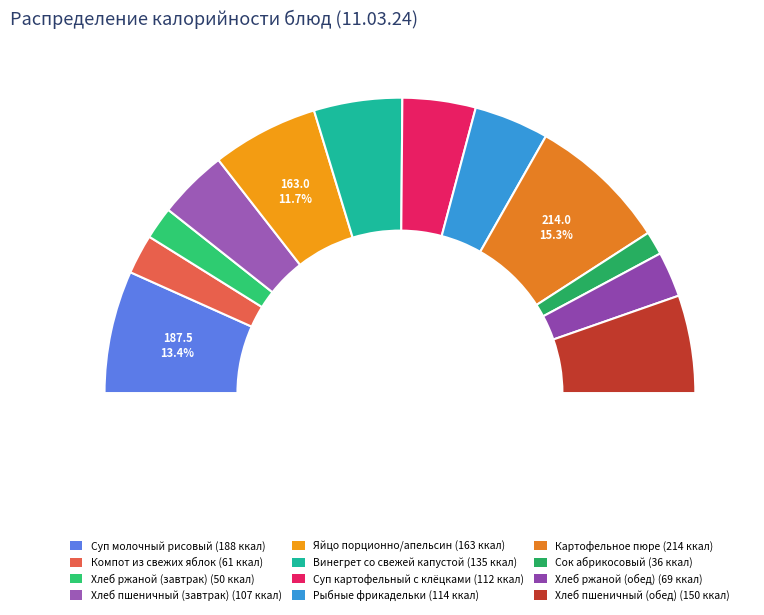

True or false: Хлеб ржаной (завтрак) accounts for 4% of the total.

True